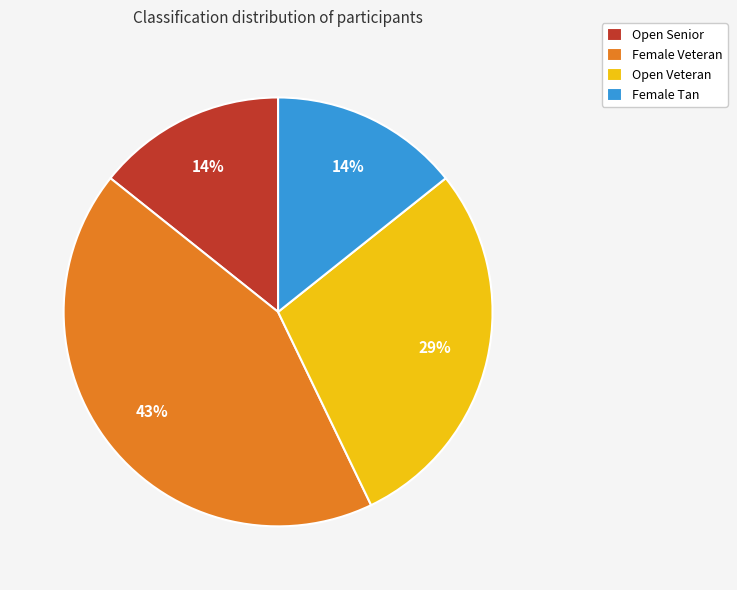

Is the sum of Open Senior and Open Veteran greater than half?

No